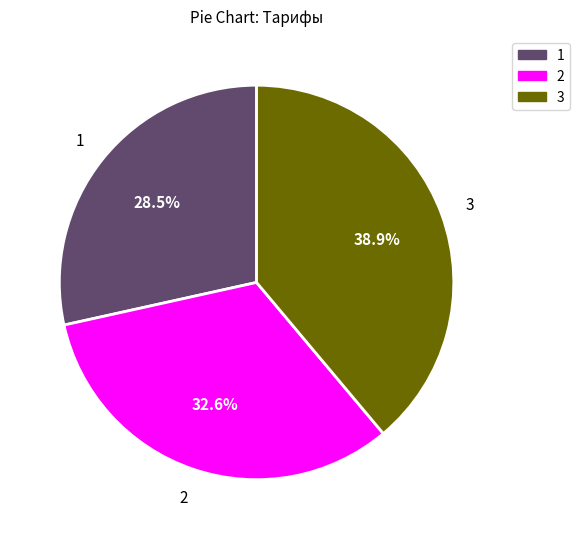

Rank the categories by value from lowest to highest.

1, 2, 3